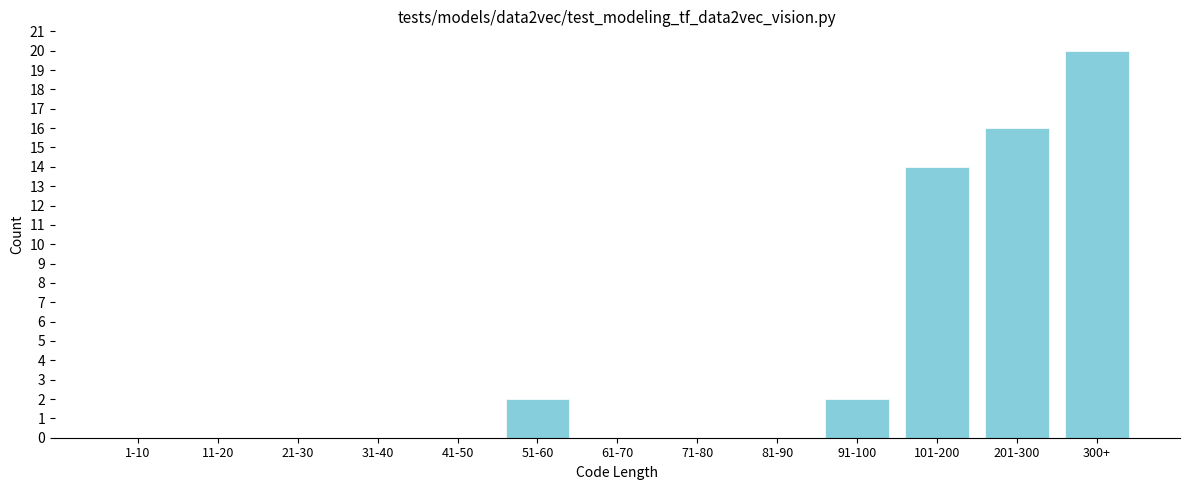

Reading left to right, transcribe all the data shown in this chart.

1-10=0	11-20=0	21-30=0	31-40=0	41-50=0	51-60=2	61-70=0	71-80=0	81-90=0	91-100=2	101-200=14	201-300=16	300+=20